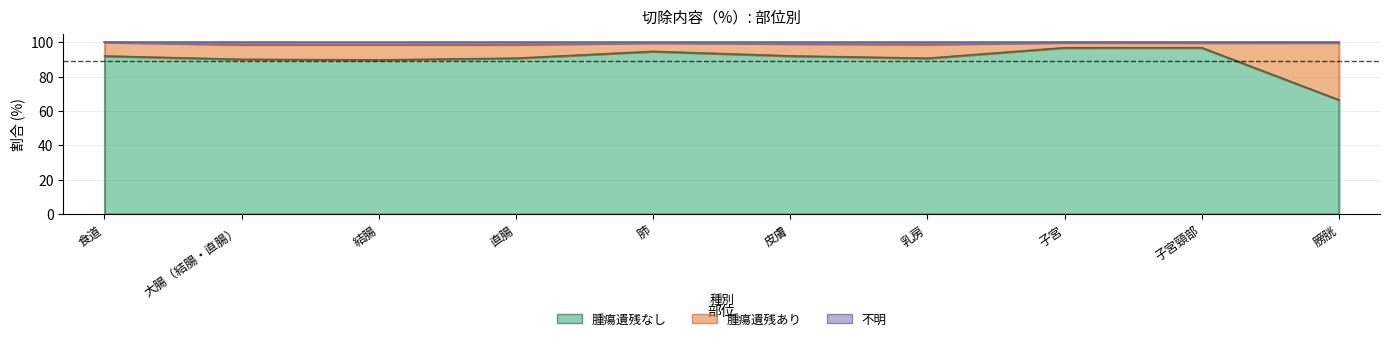

What is the label of the 3rd point from the left?

結腸